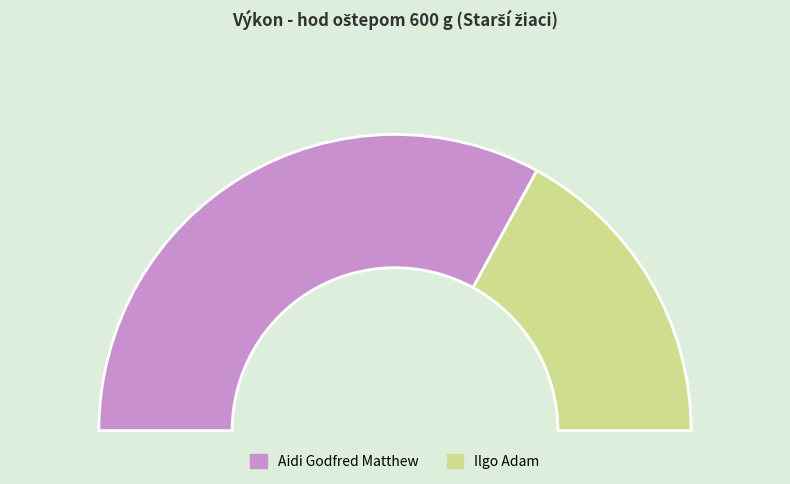

The Ilgo Adam slice represents 34% of the pie. True or false?

True